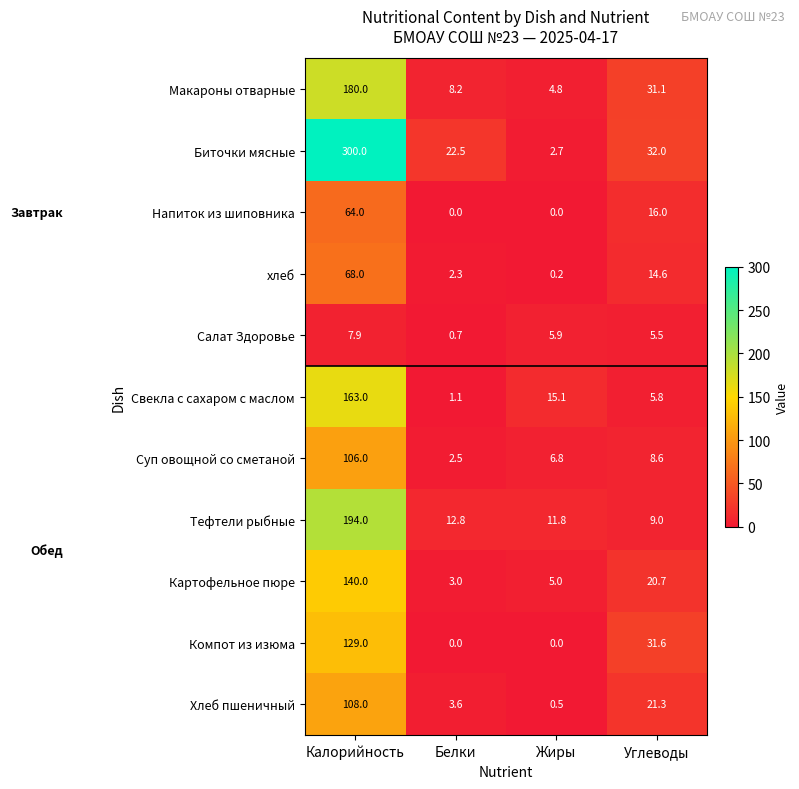

True or false: Картофельное пюре has a value of 2.7 at Жиры.

False